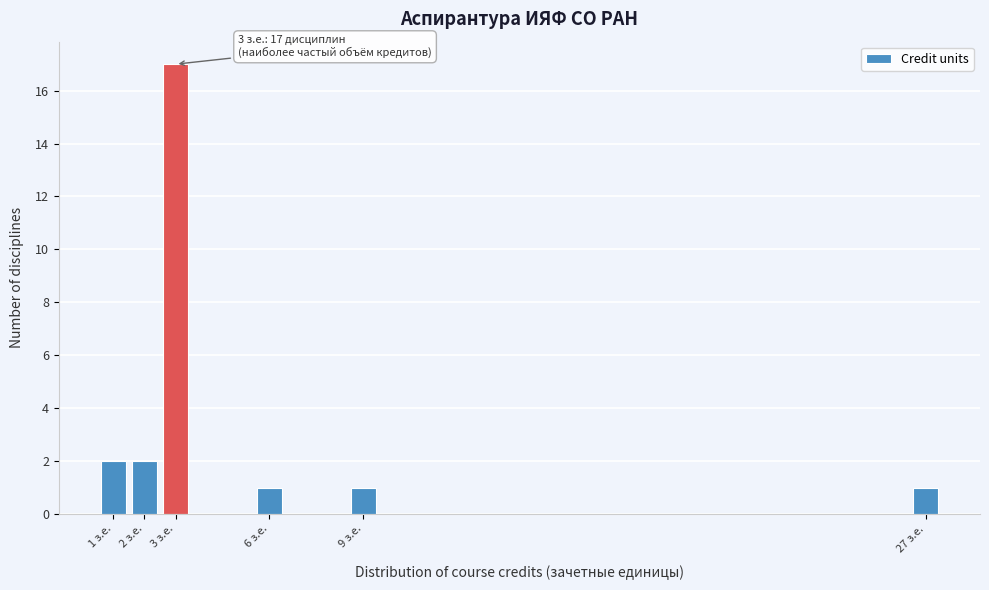

Reading right to left, transcribe all the data shown in this chart.

1	1	1	17	2	2